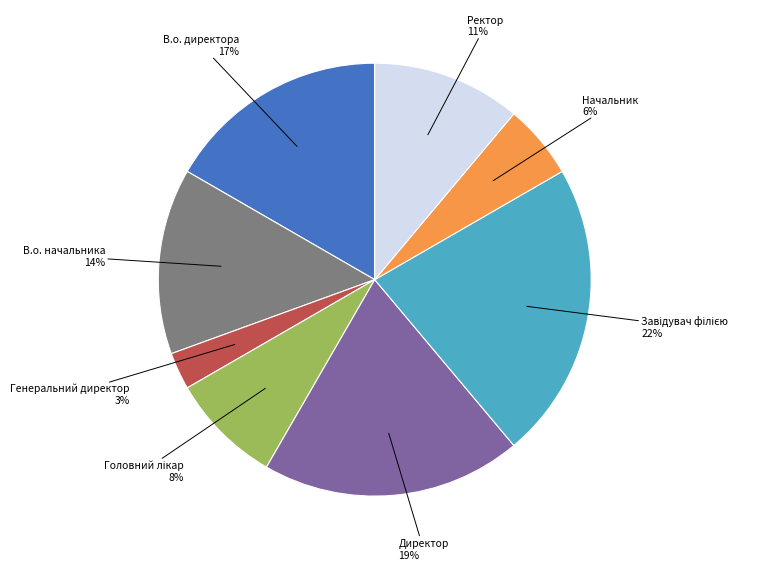

Is there any slice that represents more than half of the pie?

No